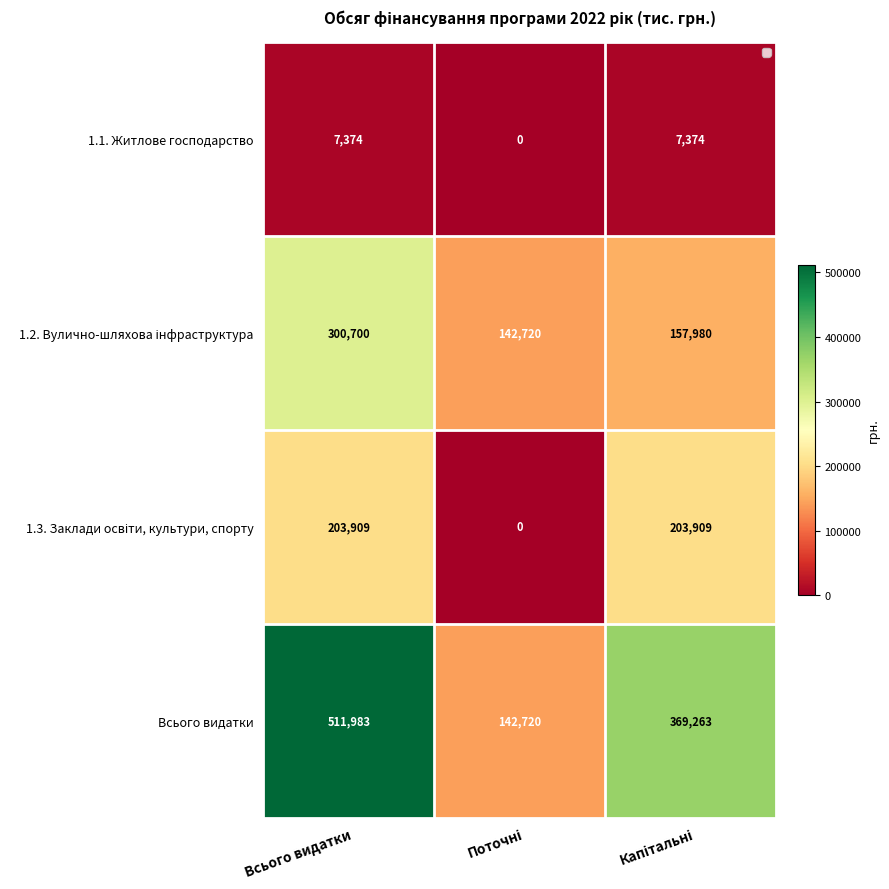

At which category is the sum across all series the highest?

Всього видатки